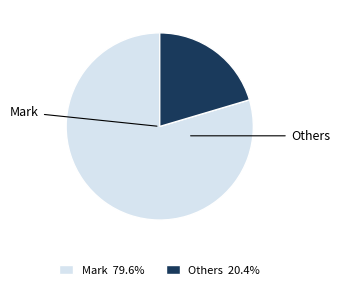

Approximately how many times larger is the value at Others 20.4% compared to Mark 79.6%?

0.3